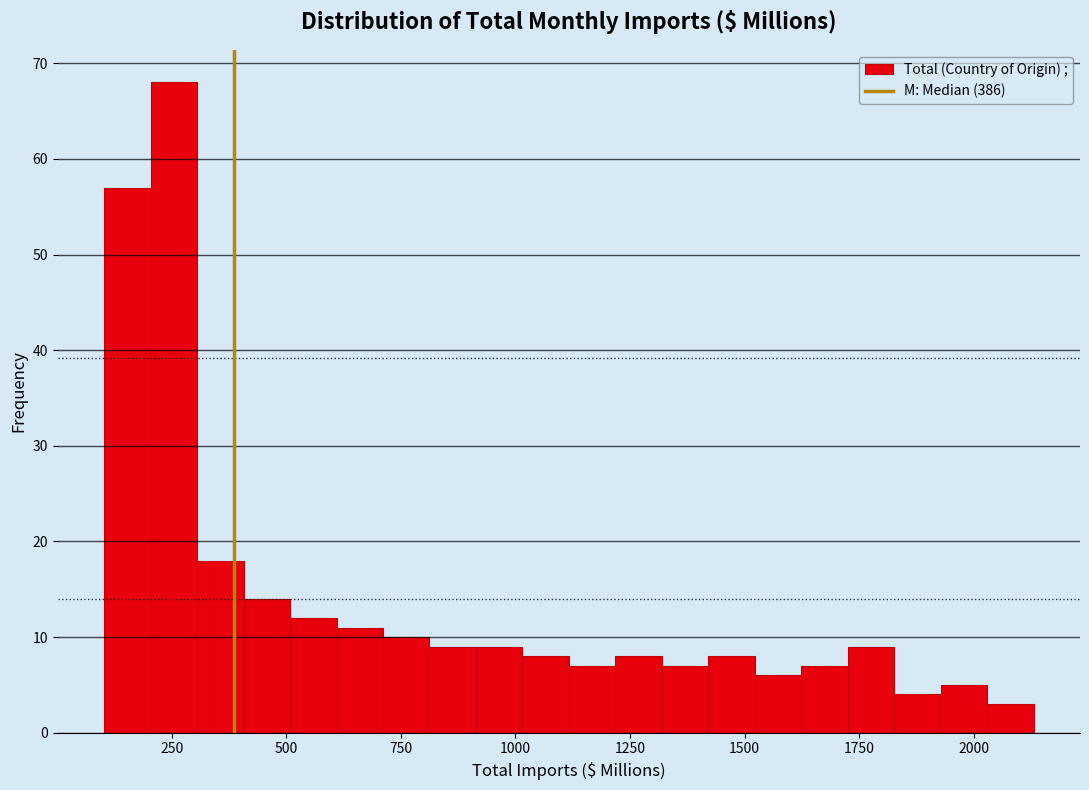

Read against the x-axis, roughly where is the centre of the tallest bar?

250